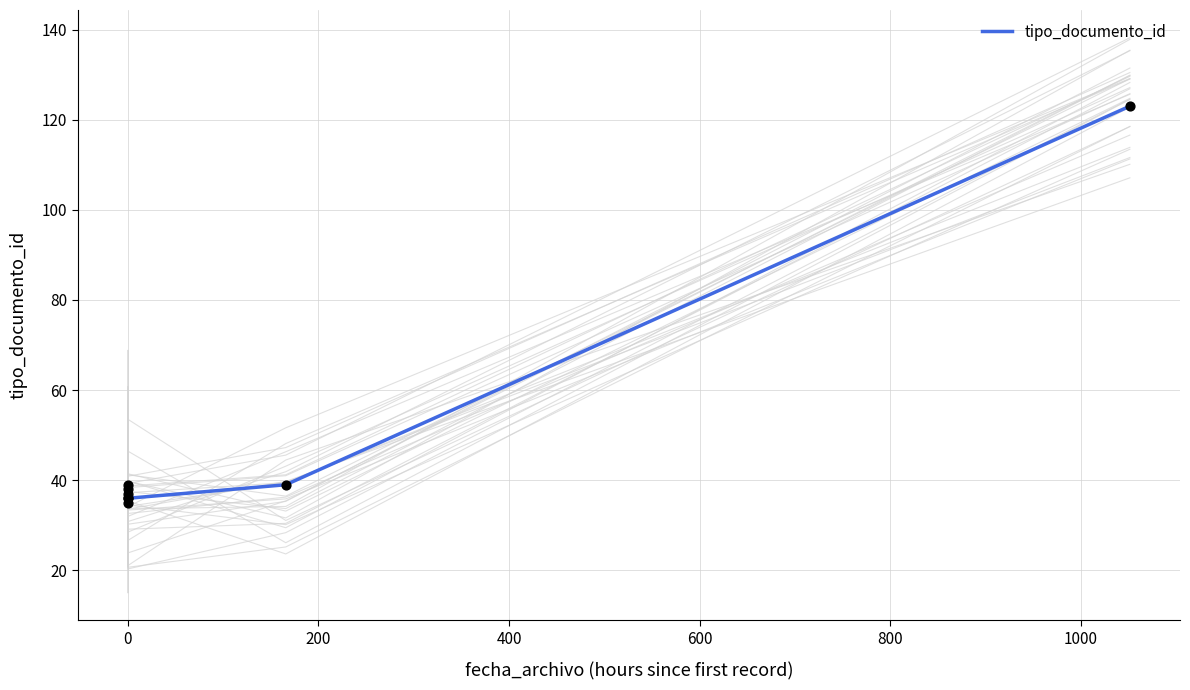

Between 600 and 200, which is larger?

600